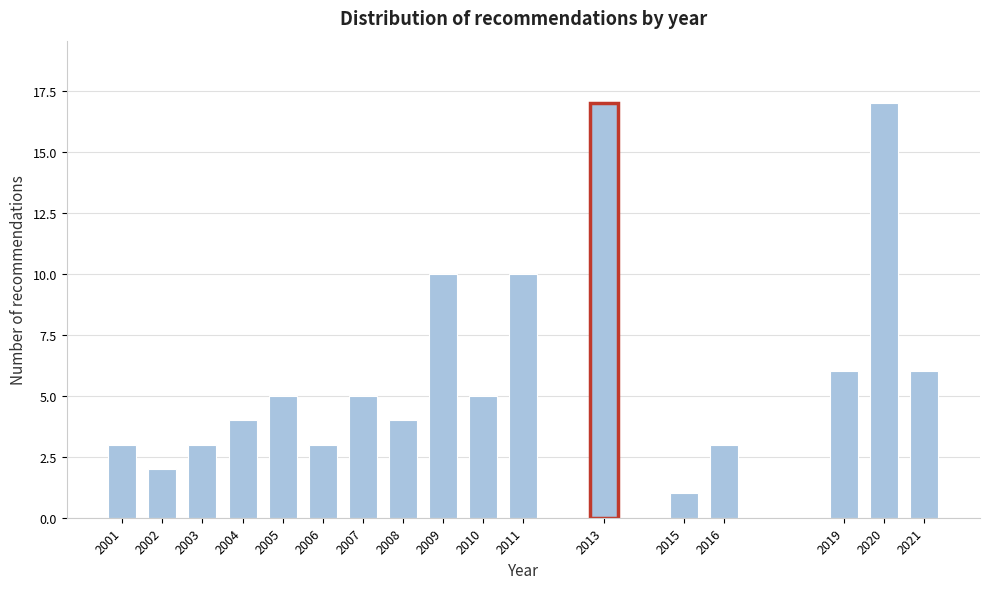

Reading left to right, list all the values displayed in this chart.

3	2	3	4	5	3	5	4	10	5	10	17	1	3	6	17	6